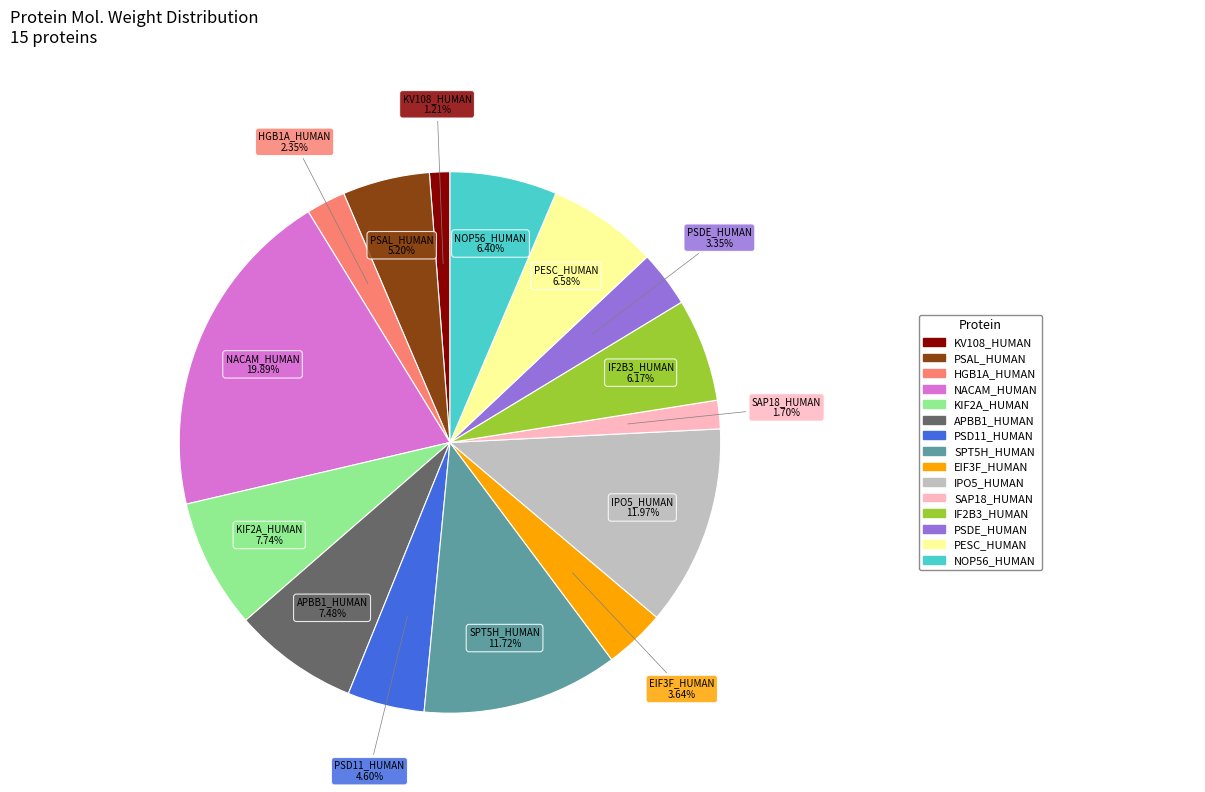

Is there any slice that represents more than half of the pie?

No